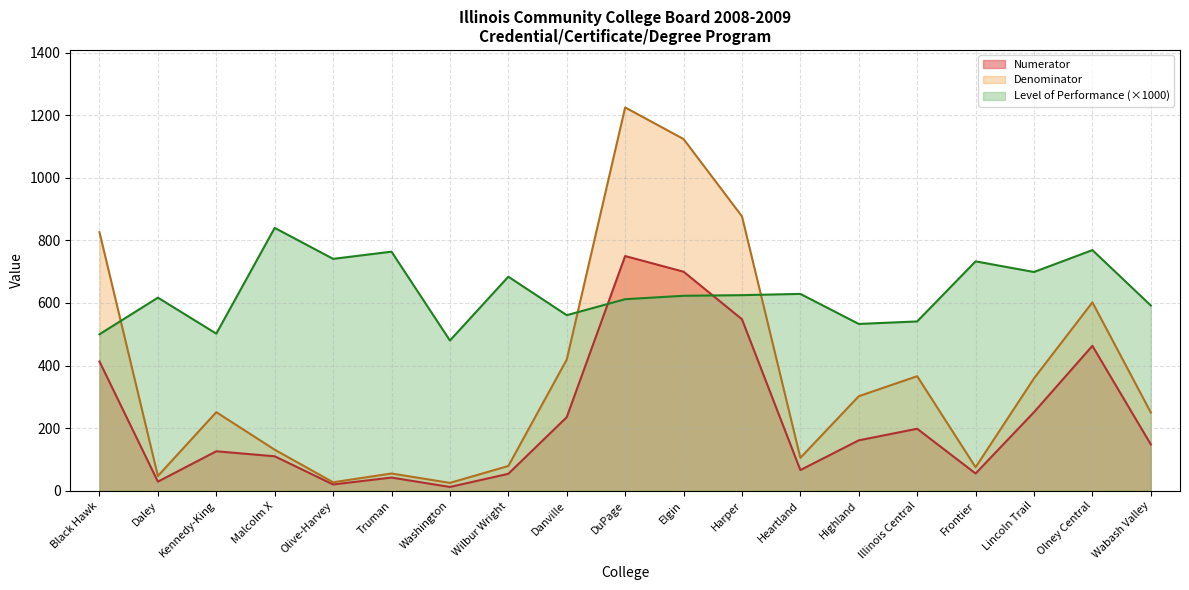

Reading left to right, what are all the values shown in this chart?

Numerator: Black Hawk=413	Daley=29	Kennedy-King=126	Malcolm X=110	Olive-Harvey=20	Truman=42	Washington=12	Wilbur Wright=54	Danville=235	DuPage=750	Elgin=700	Harper=548	Heartland=66	Highland=161	Illinois Central=198	Frontier=55	Lincoln Trail=251	Olney Central=463	Wabash Valley=148
Denominator: Black Hawk=826	Daley=47	Kennedy-King=251	Malcolm X=131	Olive-Harvey=27	Truman=55	Washington=25	Wilbur Wright=79	Danville=419	DuPage=1225	Elgin=1124	Harper=877	Heartland=105	Highland=302	Illinois Central=366	Frontier=75	Lincoln Trail=359	Olney Central=602	Wabash Valley=250
Level of Performance: Black Hawk=500	Daley=617	Kennedy-King=502	Malcolm X=840	Olive-Harvey=741	Truman=764	Washington=480	Wilbur Wright=684	Danville=561	DuPage=612	Elgin=623	Harper=625	Heartland=629	Highland=533	Illinois Central=541	Frontier=733	Lincoln Trail=699	Olney Central=769	Wabash Valley=592